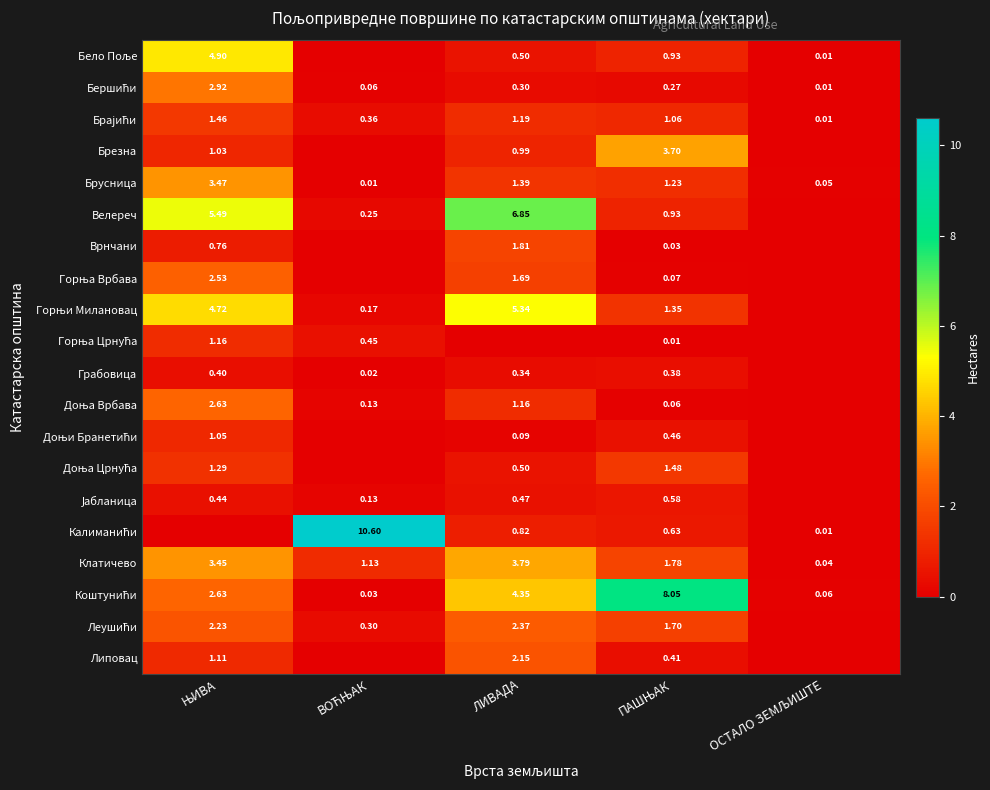

Is the value of Горњи Милановац at ЛИВАДА greater than the value of Велереч at ВОЋЊАК?

Yes